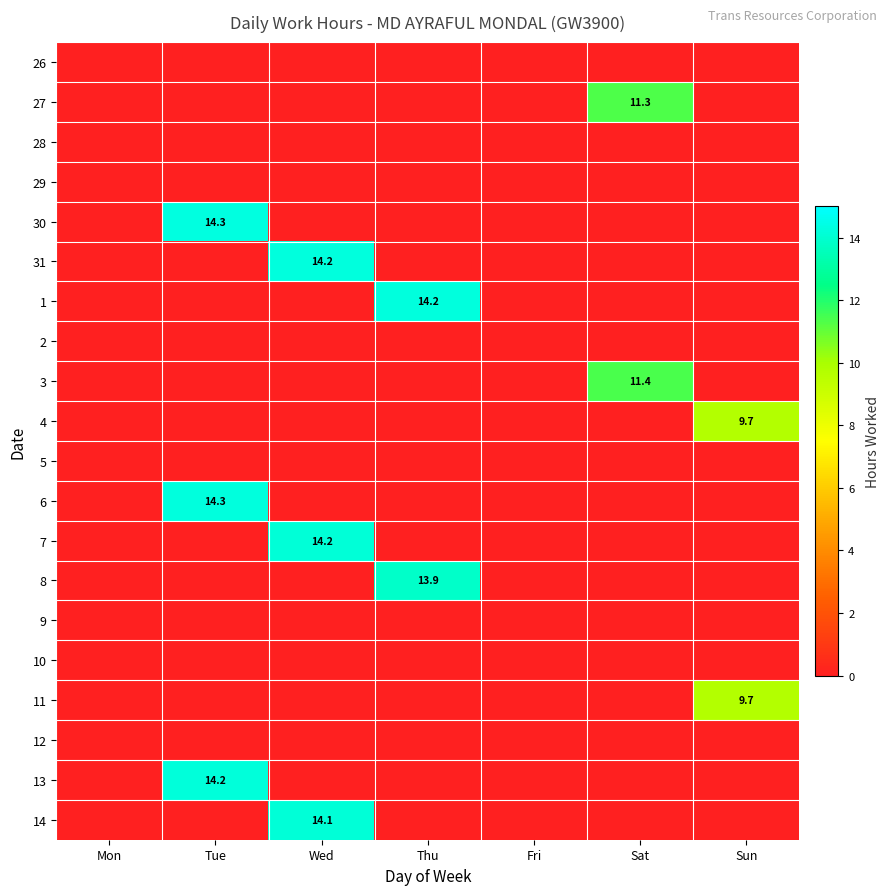

True or false: 14 has a value of 14.1 at Wed.

True